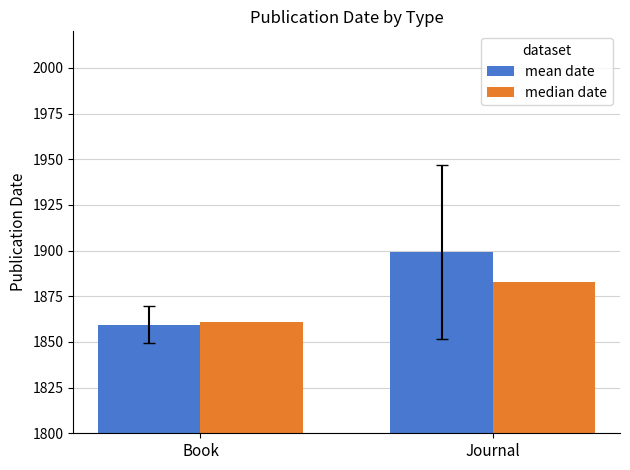

At which category is the sum across all series the highest?

Journal